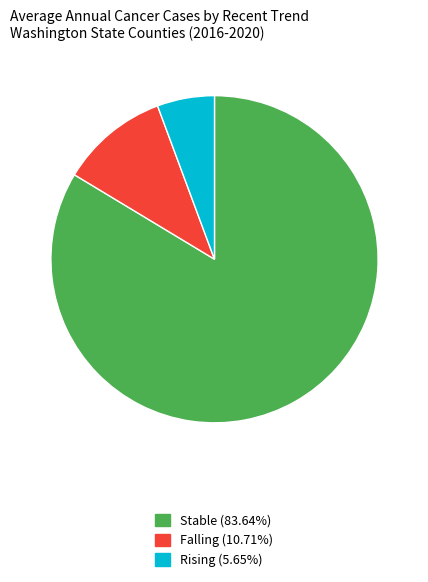

What is the ratio of the value at Stable (83.64%) to the value at Falling (10.71%)?

7.8